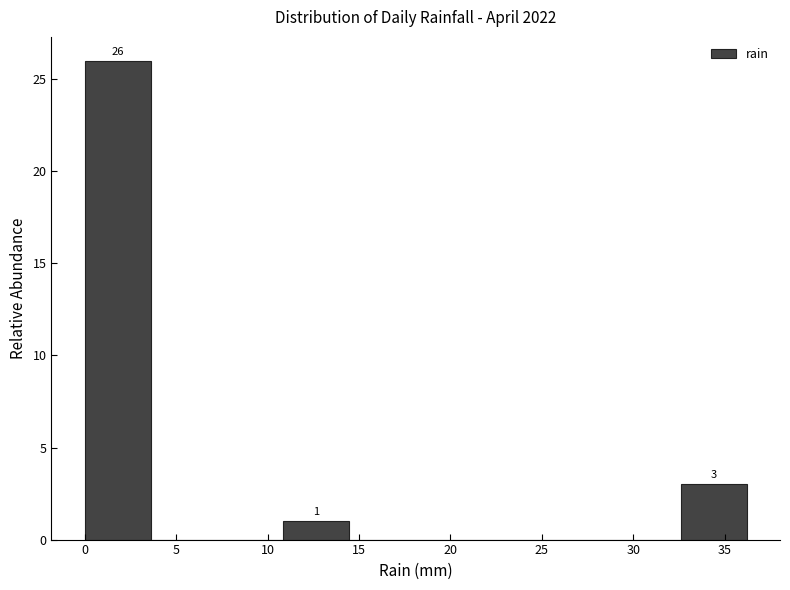

Which range on the x-axis has the tallest bar?

0.0 to 3.5